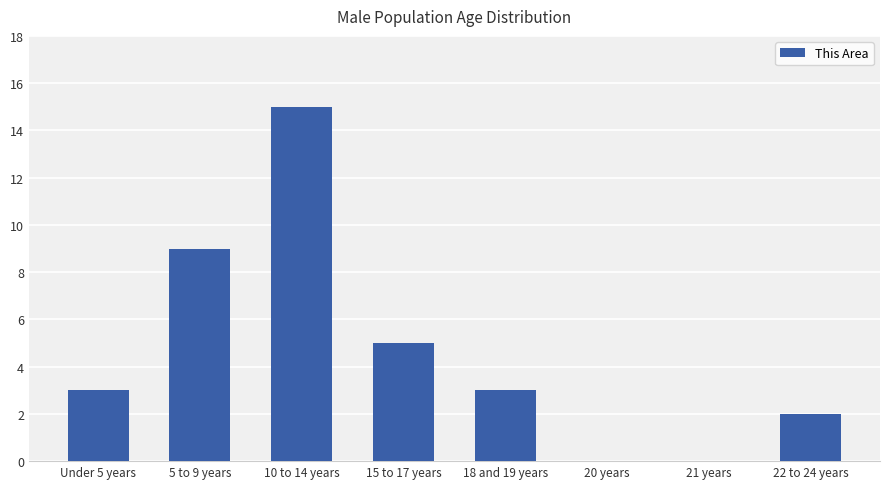

How many distinct data groups are displayed?

1